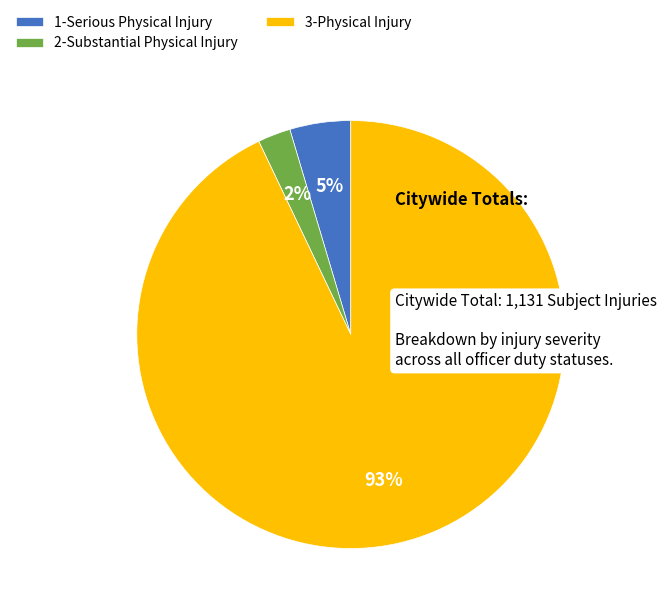

Does 3-Physical Injury represent more than half of the total?

Yes